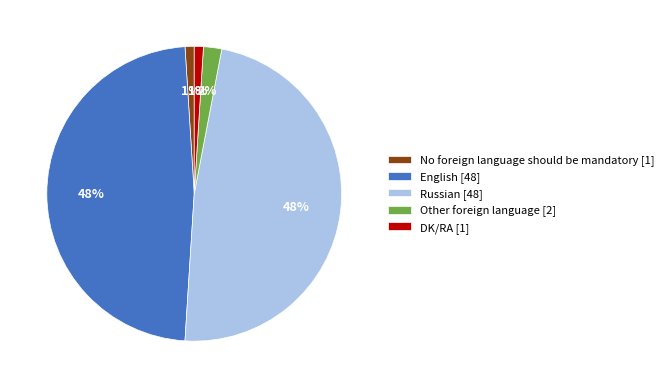

Do Russian [48] and DK/RA [1] together represent more than half of the pie?

No